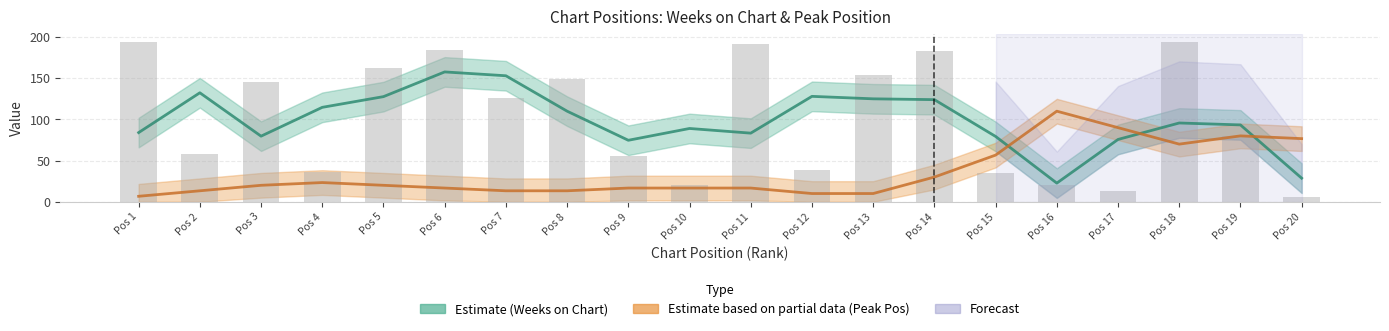

List the labels in order of value, smallest first.

Pos 20, Pos 17, Pos 10, Pos 16, Pos 15, Pos 4, Pos 12, Pos 9, Pos 2, Pos 19, Pos 7, Pos 3, Pos 8, Pos 13, Pos 5, Pos 14, Pos 6, Pos 11, Pos 1, Pos 18